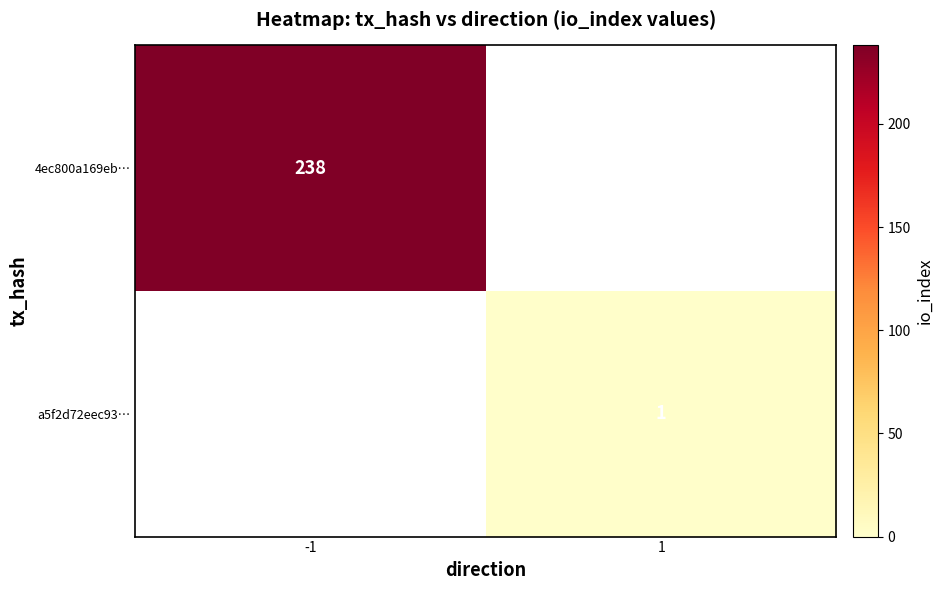

True or false: a5f2d72eec93… has a value of 1 at 1.

True